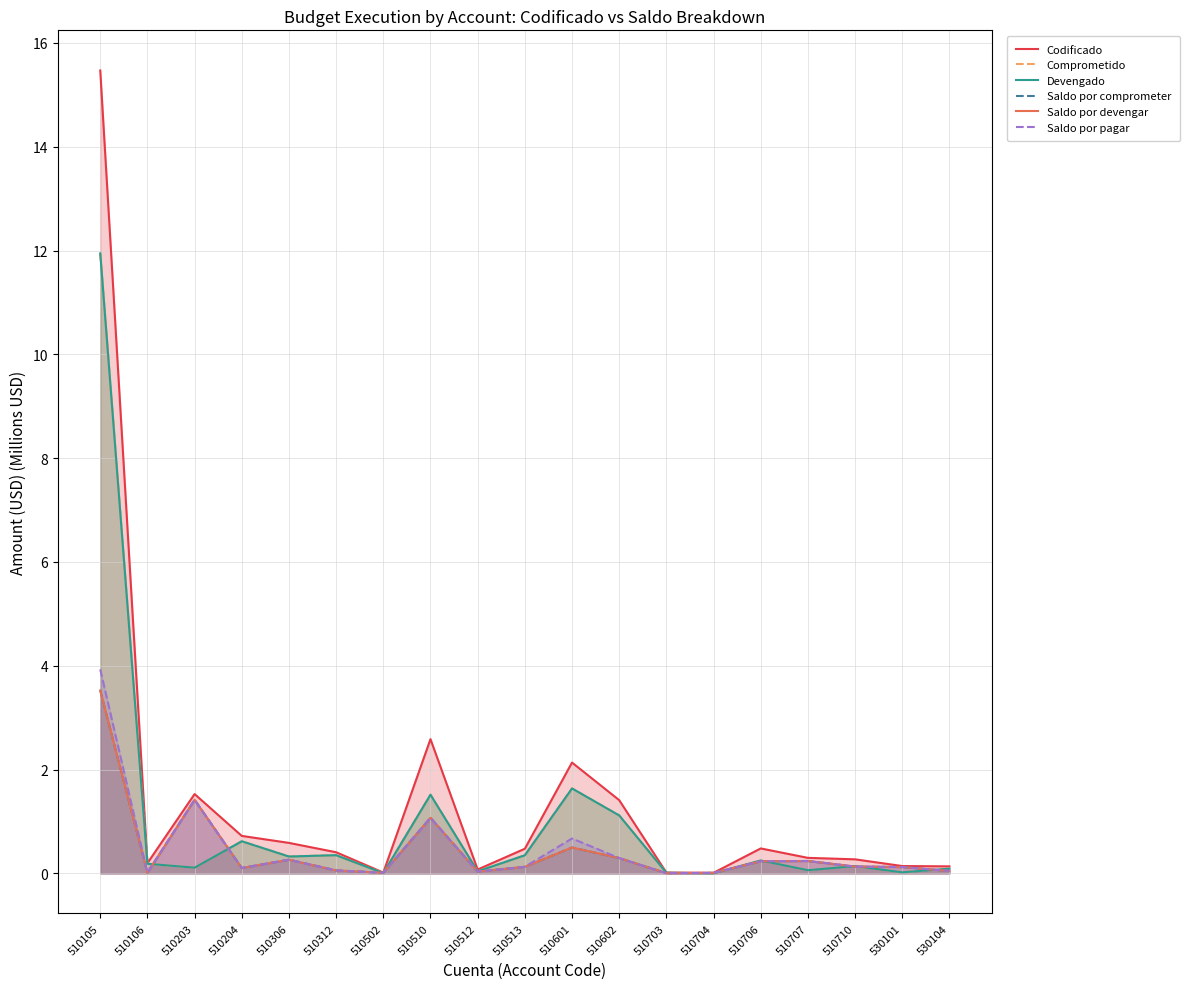

Is it true that Saldo por pagar equals 0.2 at 510706?

True